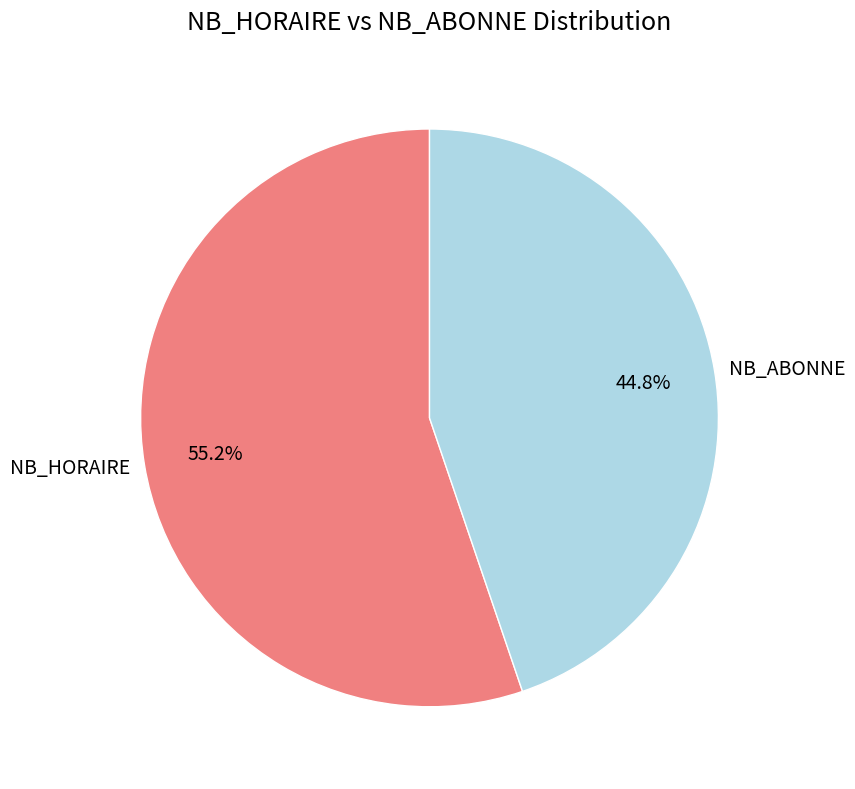

Does any single category account for the majority?

Yes